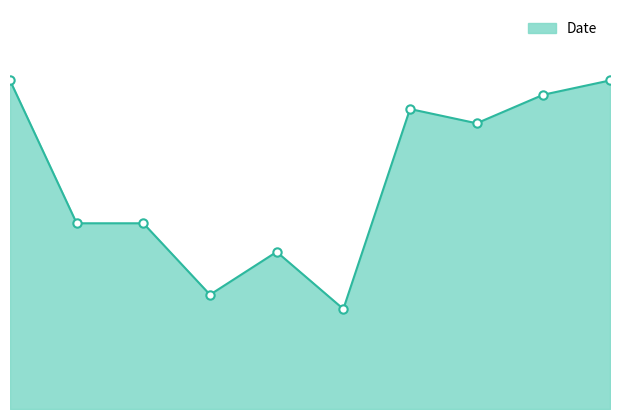

Does the chart have visible grid lines?

No